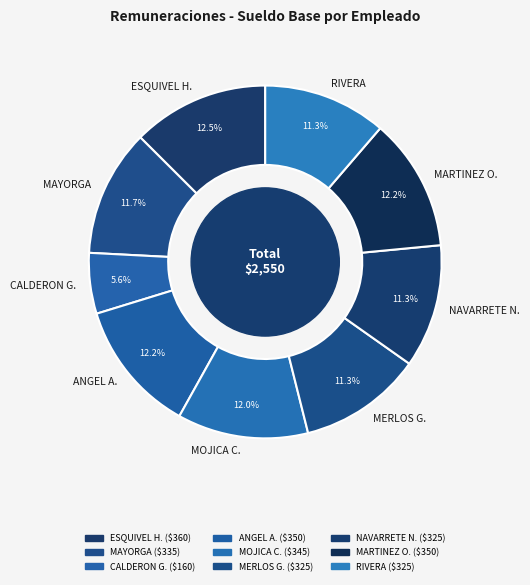

Is RIVERA the majority of the pie?

No